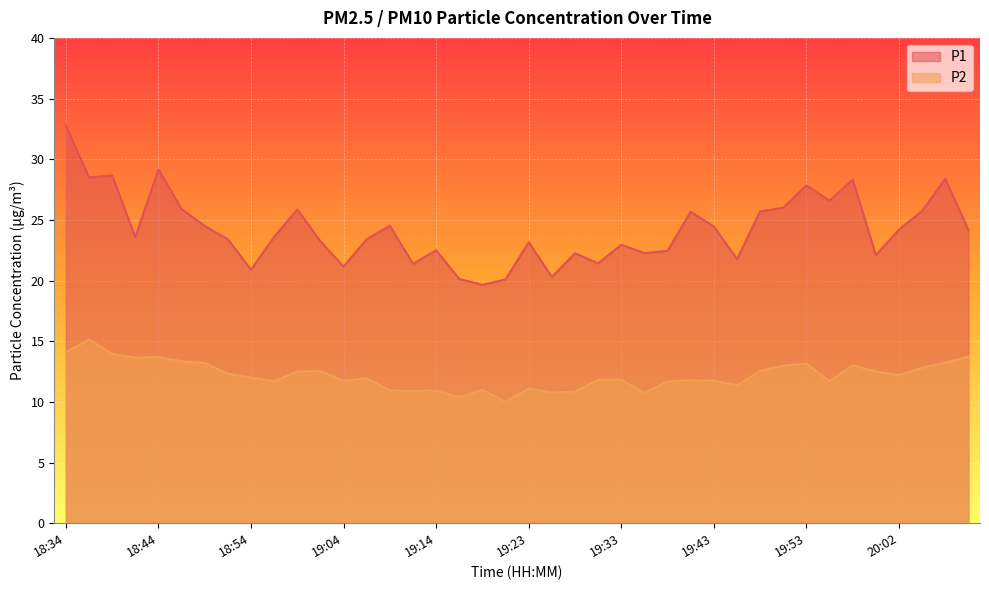

Which category has the highest value in the P2 series?

18:37